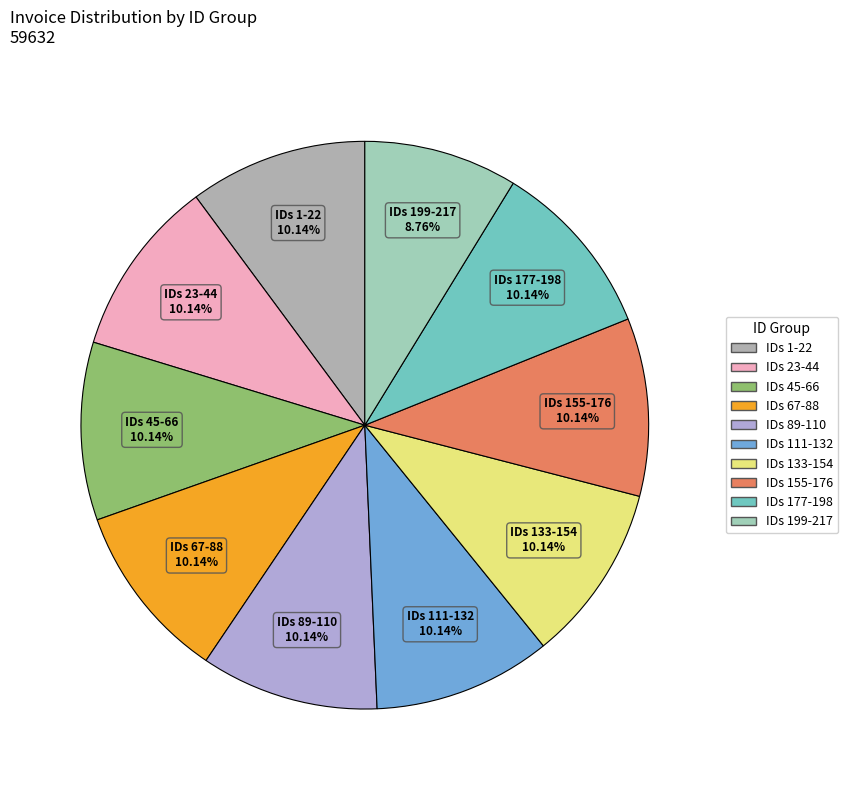

Approximately how many times larger is the value at IDs 177-198 compared to IDs 67-88?

1.0